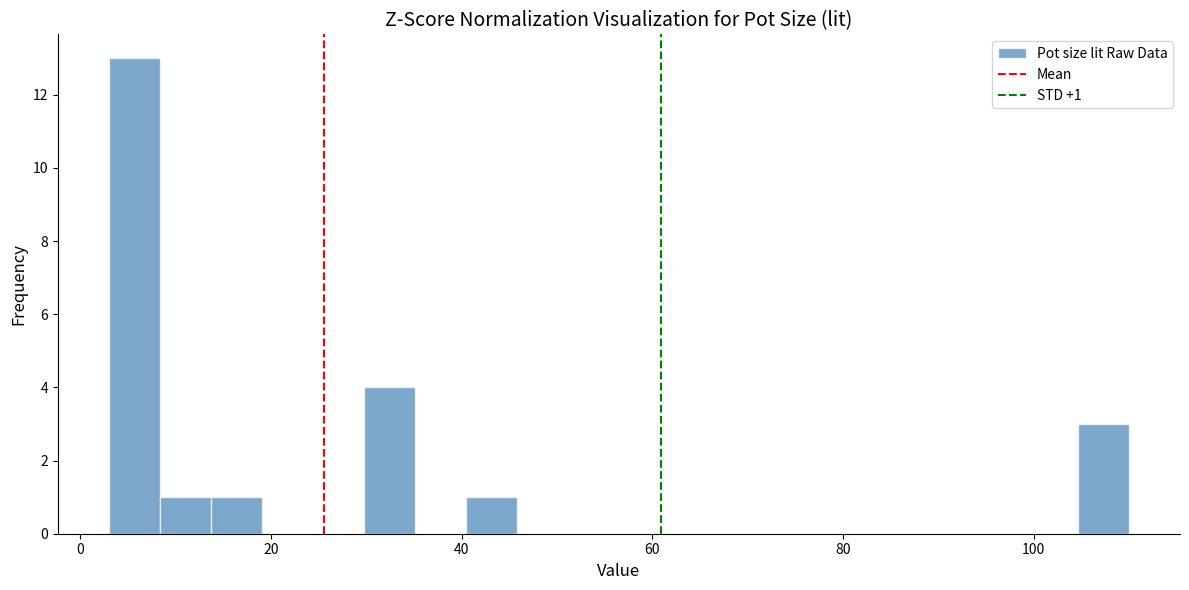

Around what value on the x-axis is the tallest bar? Give the approximate position of its centre, as read against the axis.

6